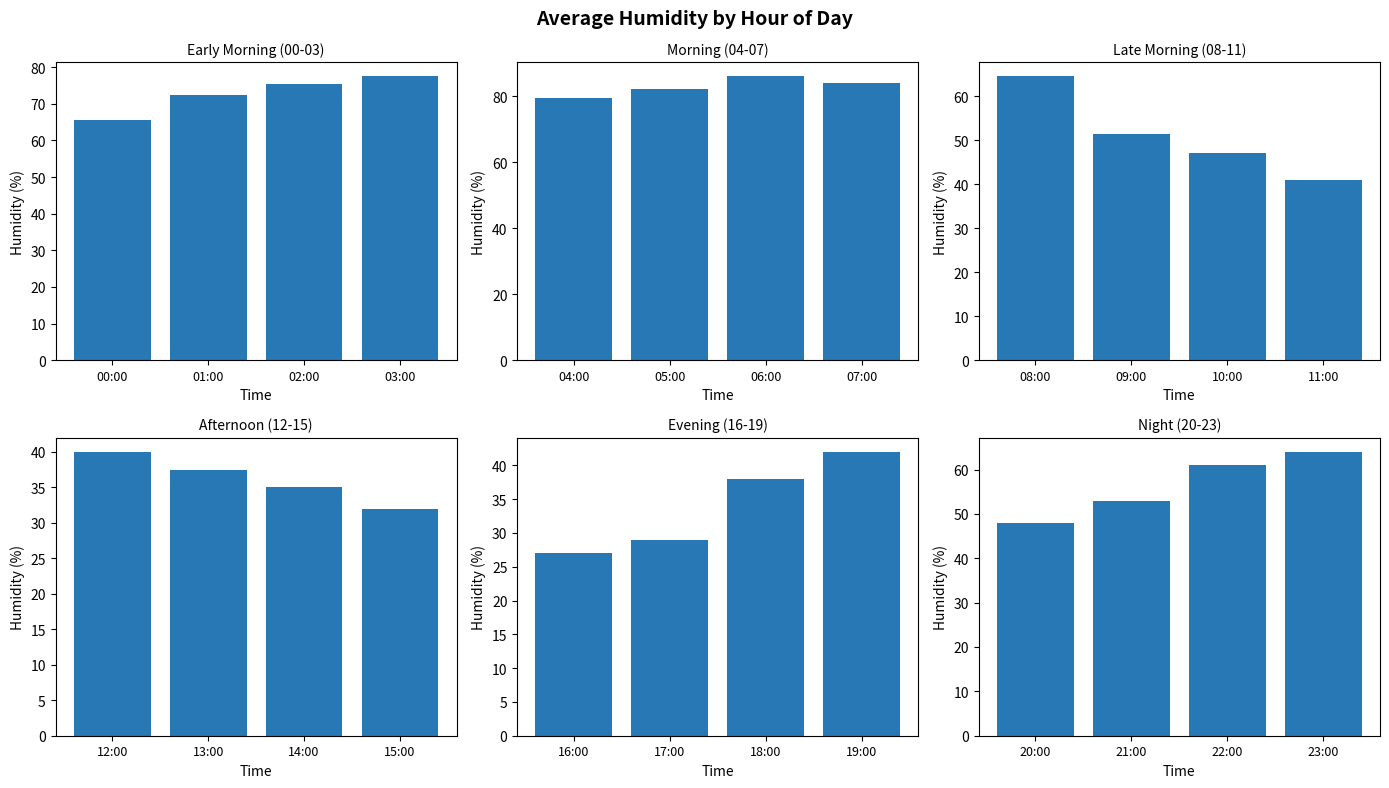

The chart shows a value of 106 at 22:00. True or false?

False